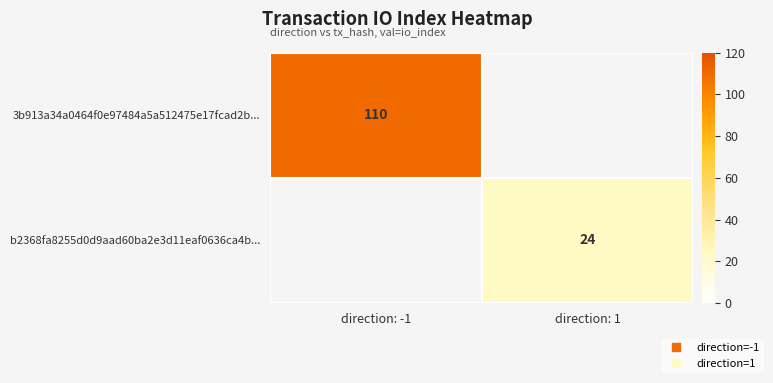

What value does the b2368fa8255d0d9aad60ba2e3d11eaf0636ca4b... series have at direction: 1?

24.0